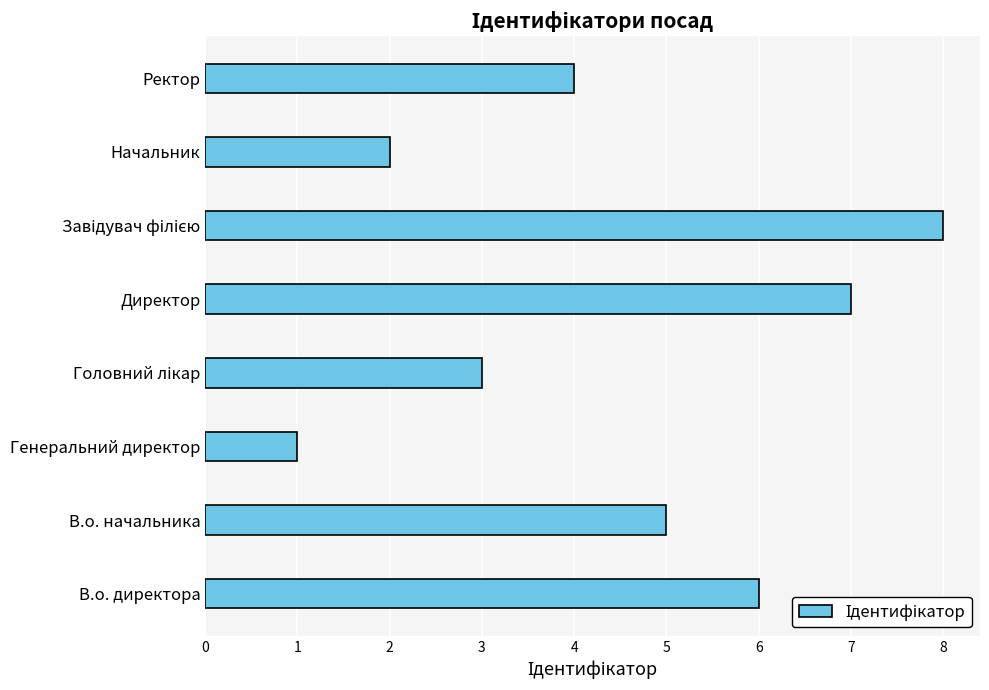

Which category has the lowest value across all series?

Генеральний директор